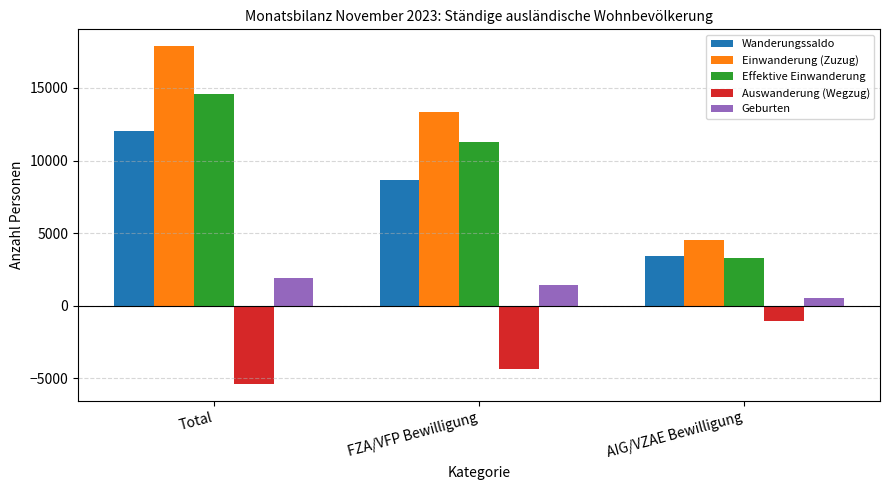

Where is Effektive Einwanderung nearest to the value 8942?

FZA/VFP Bewilligung